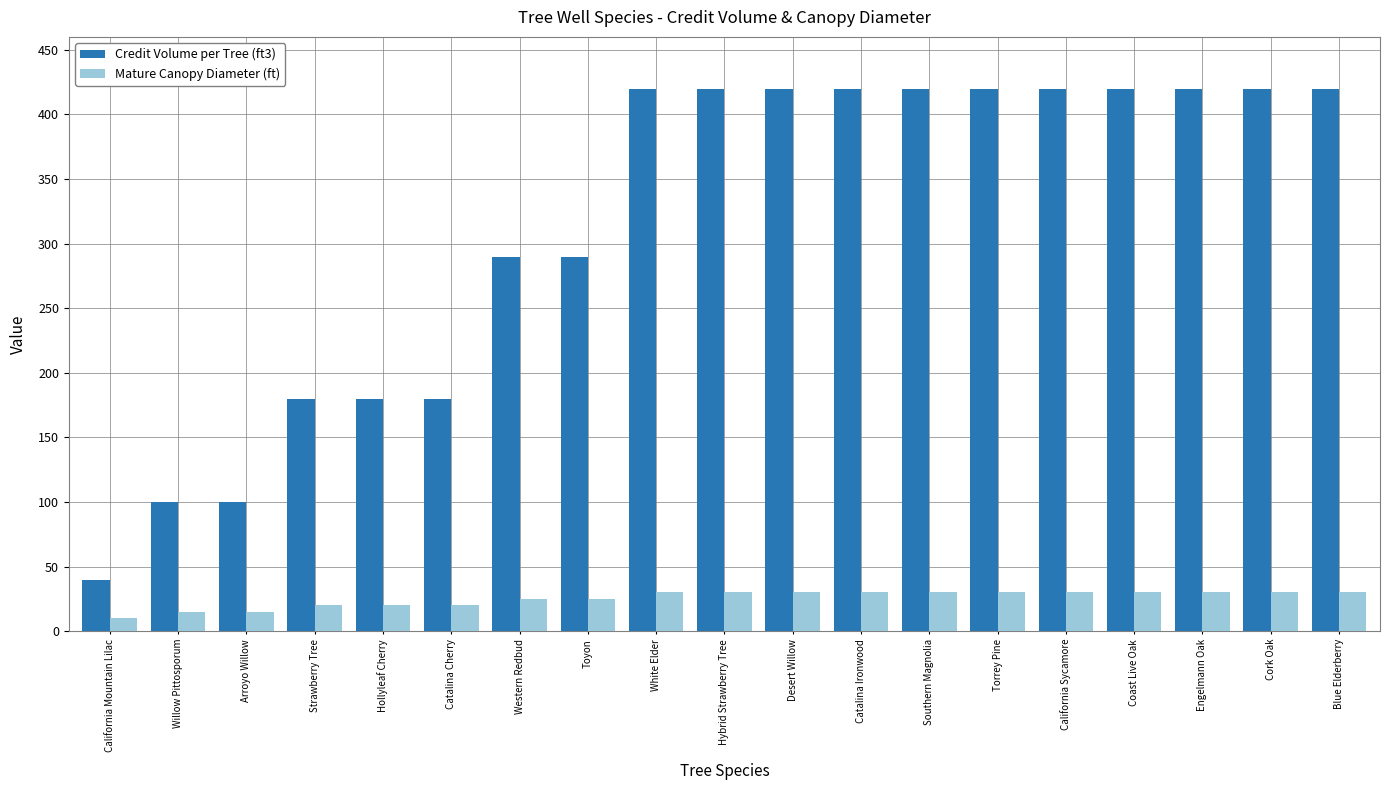

Reading left to right, transcribe all the data shown in this chart.

Credit Volume per Tree (ft3): 40	100	100	180	180	180	290	290	420	420	420	420	420	420	420	420	420	420	420
Mature Canopy Diameter (ft): 10	15	15	20	20	20	25	25	30	30	30	30	30	30	30	30	30	30	30